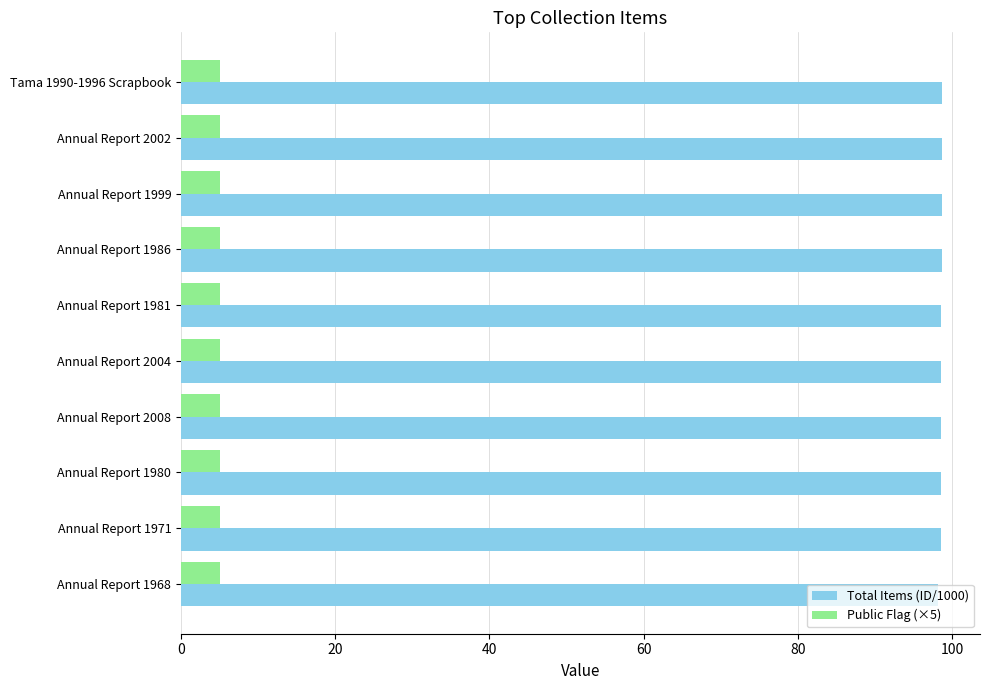

What is the difference between the highest and lowest values at Annual Report 2008?

93.6